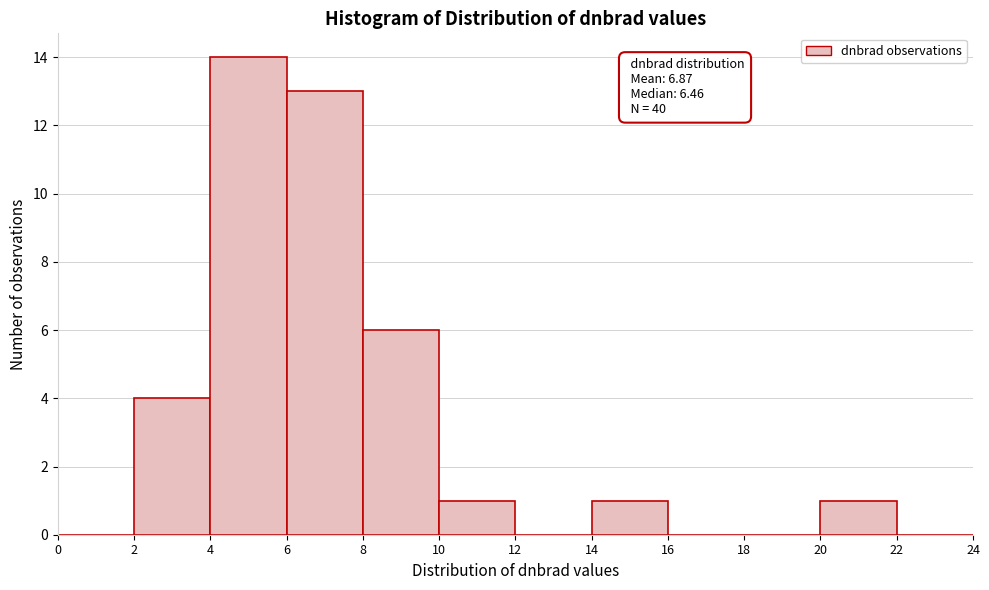

Over which range of the x-axis is the bar tallest?

4 to 6